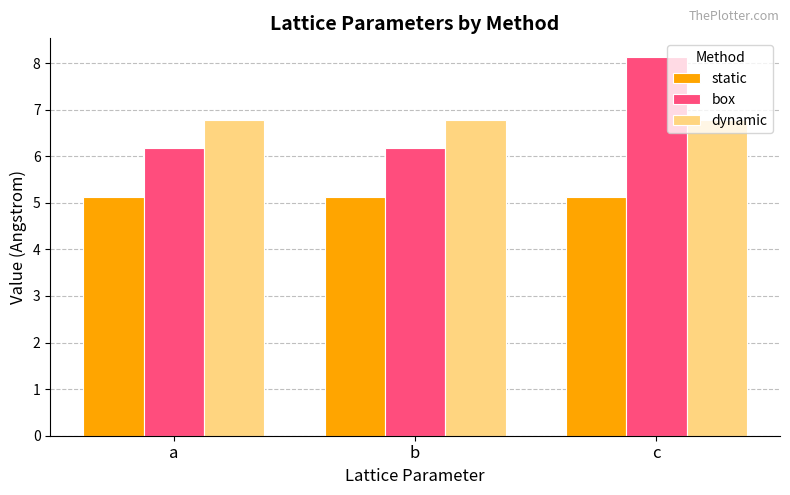

What is the value of the static bar at the 2nd from the left?

5.1